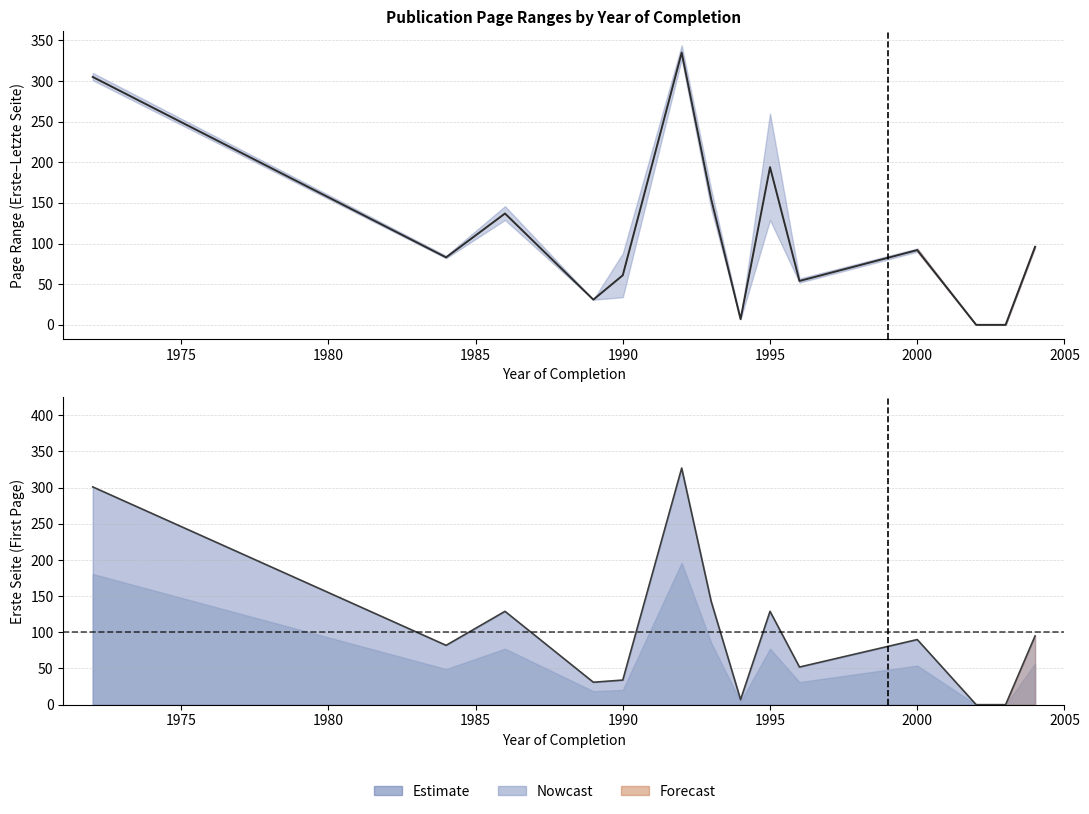

Is the value of Letzte Seite at 1990 greater than the value of Erste Seite at 1986?

No